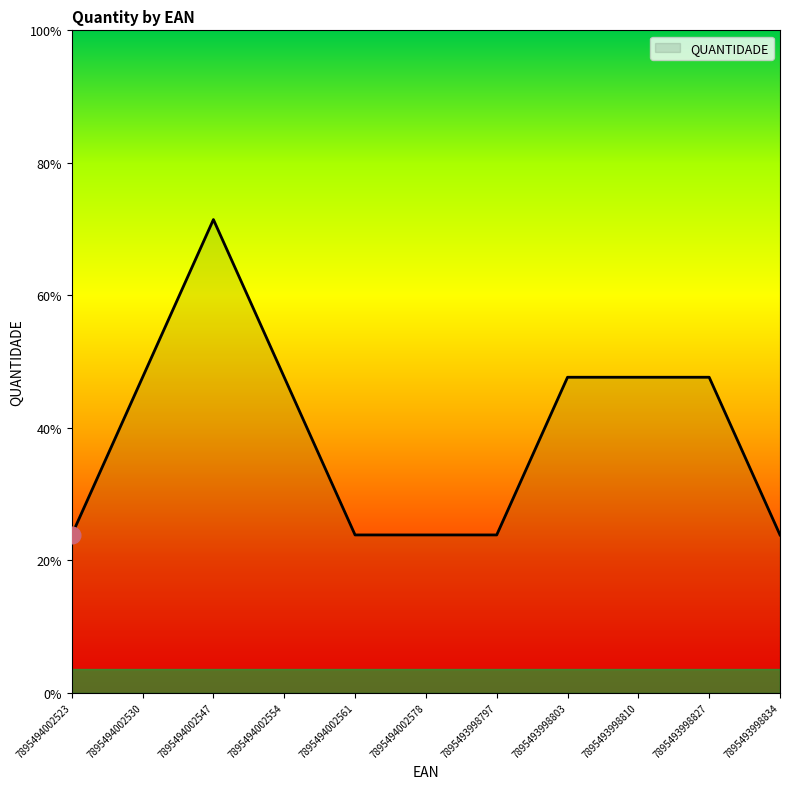

Where is the first local maximum?

7895494002547